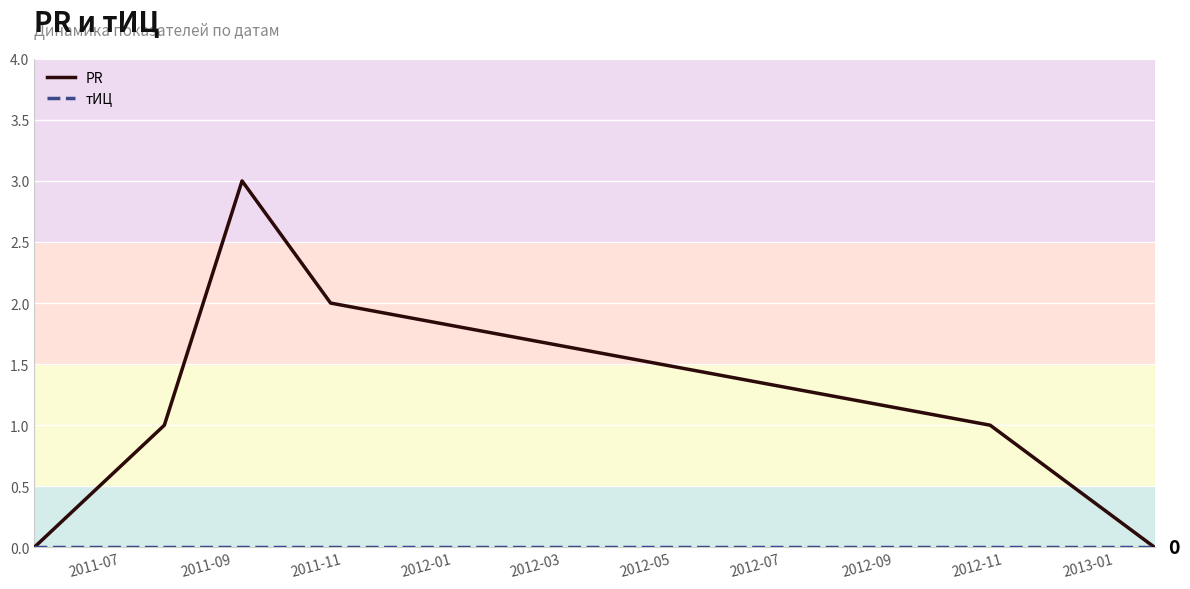

What are all the series names shown in the legend?

PR, тИЦ